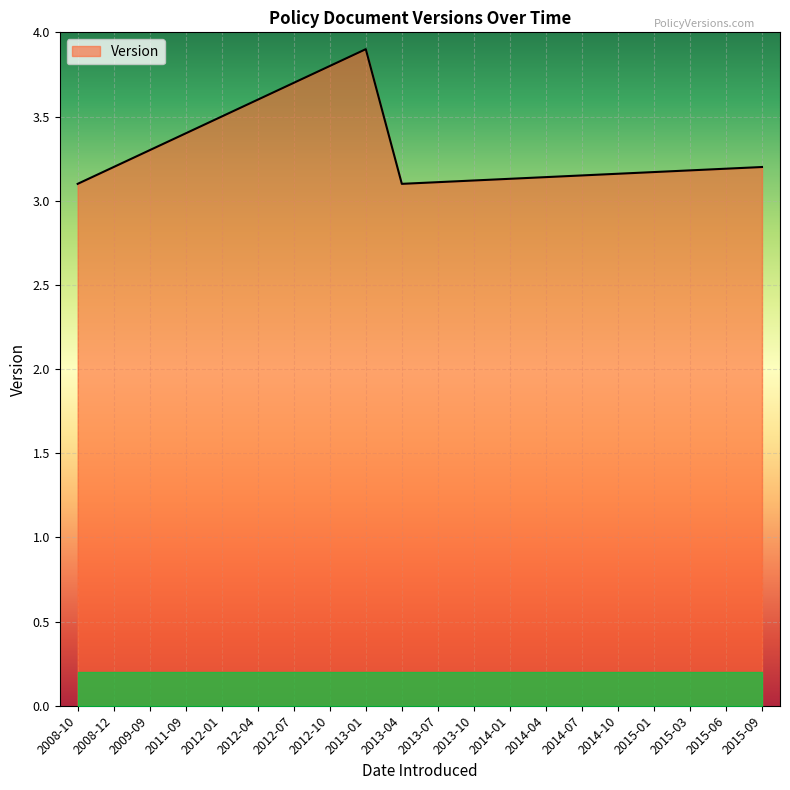

Which category has the highest value across all series?

2013-01